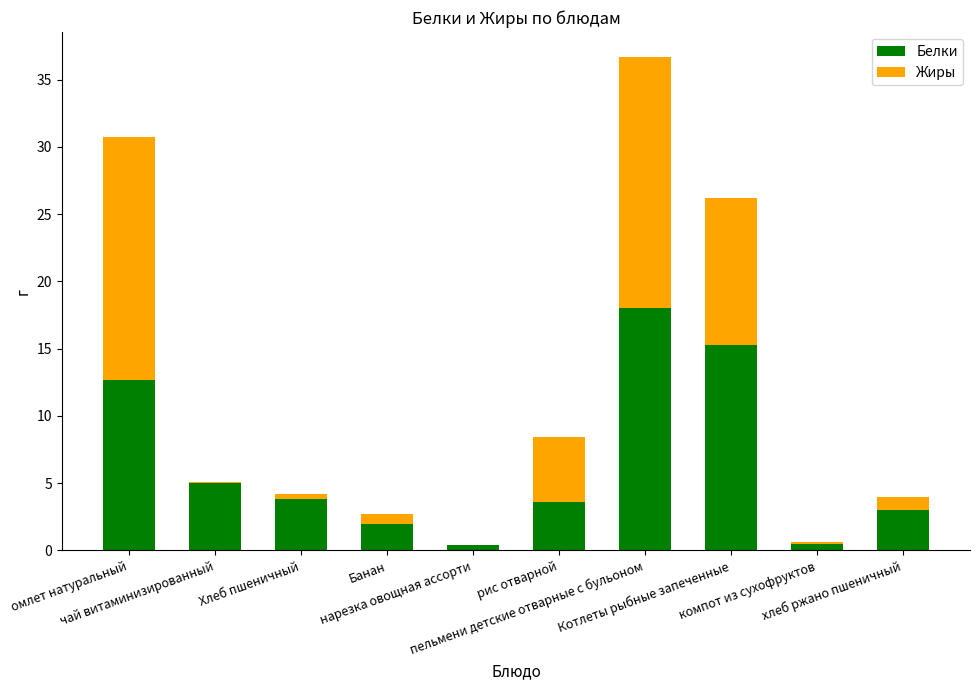

What value does the Белки series have at Хлеб пшеничный?

3.8